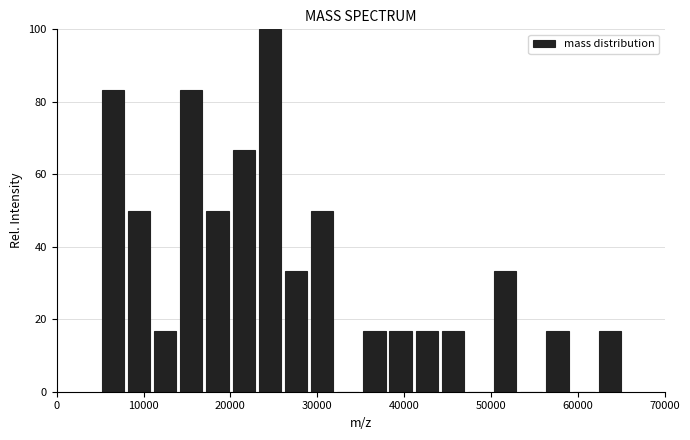

Around what value on the x-axis is the tallest bar? Give the approximate position of its centre, as read against the axis.

25000